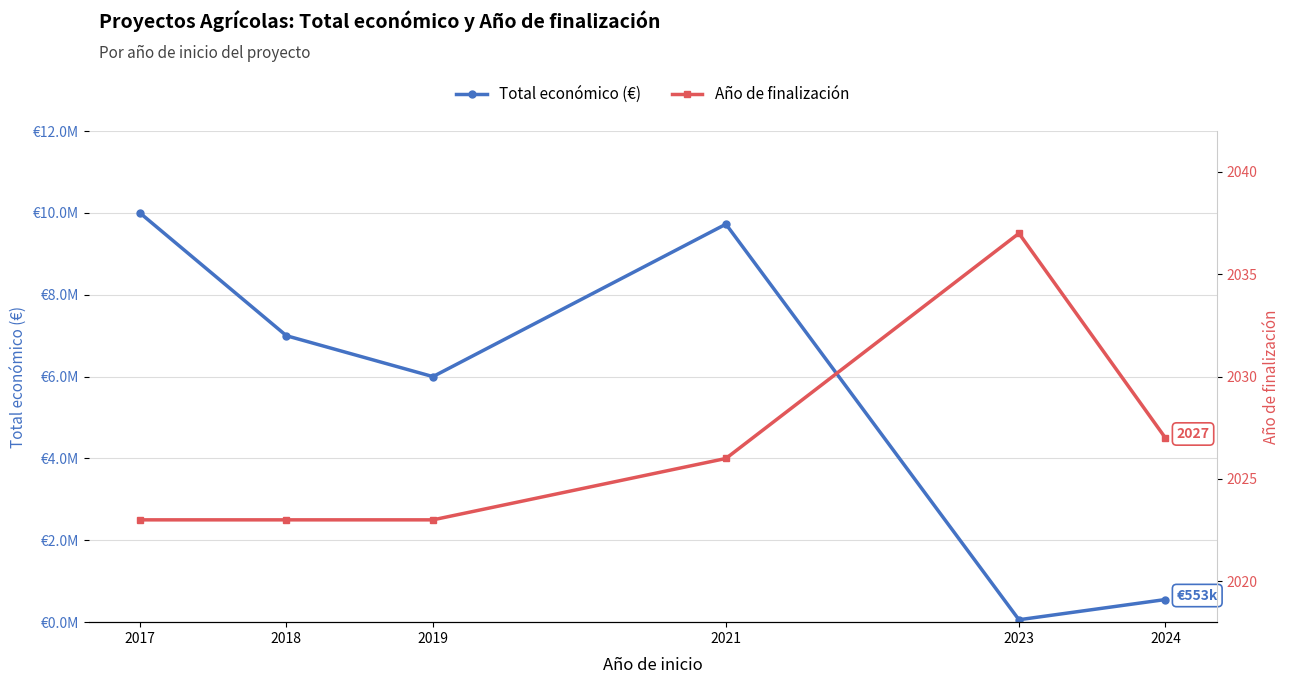

Which has a higher value, 2019 or 2017?

2017